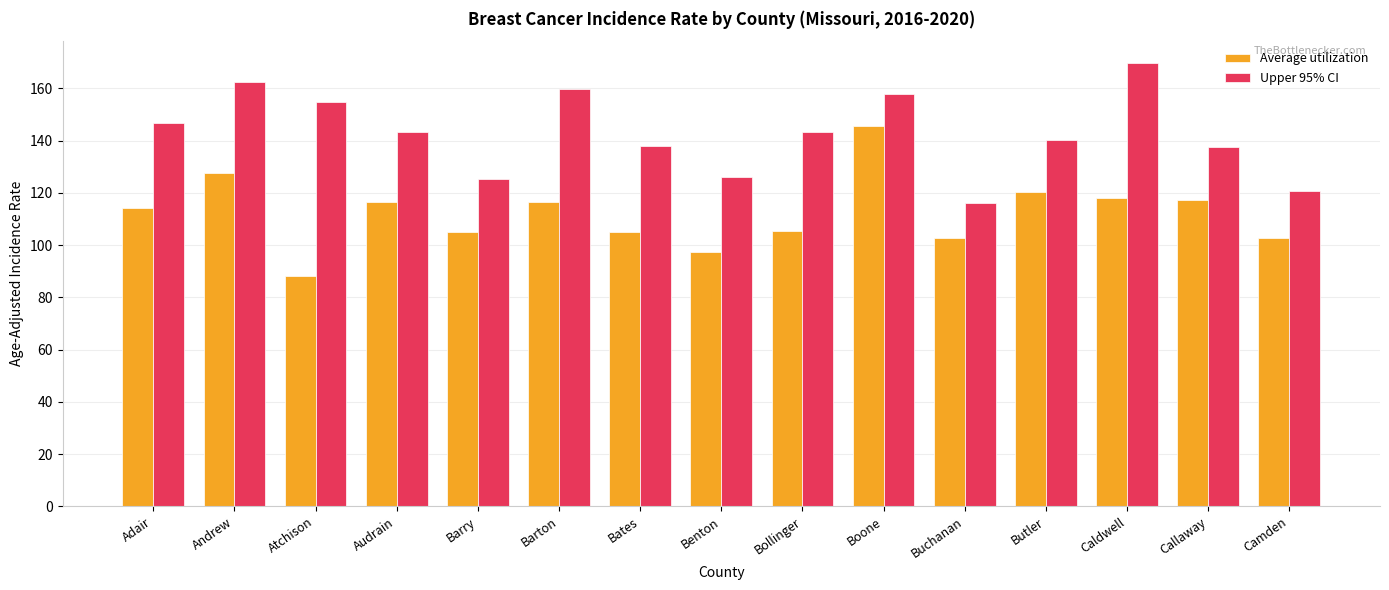

List the series in order of their overall mean, highest first.

Upper 95% CI, Average utilization